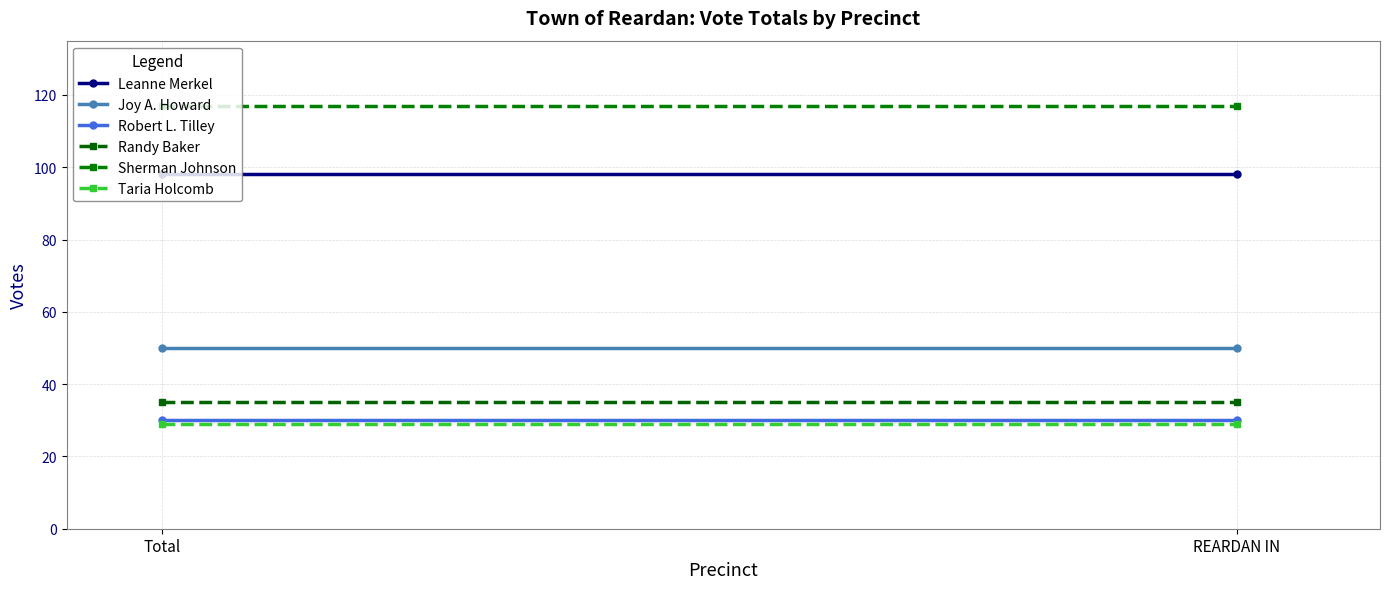

What is the greatest value displayed?

117